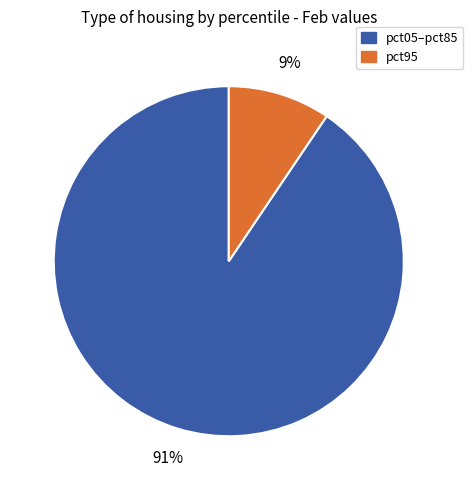

Does any single category account for the majority?

Yes